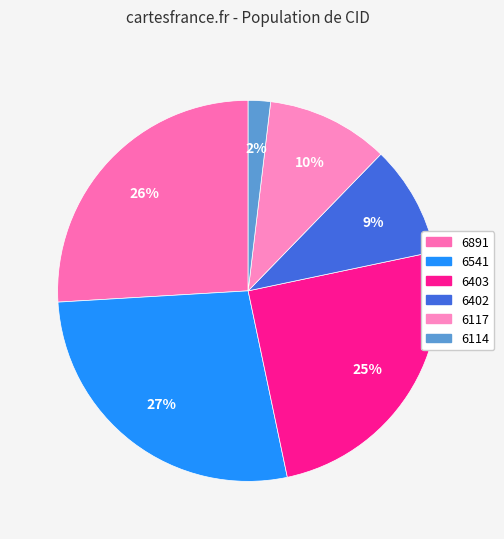

To the nearest percent, what is the average slice percentage?

17%